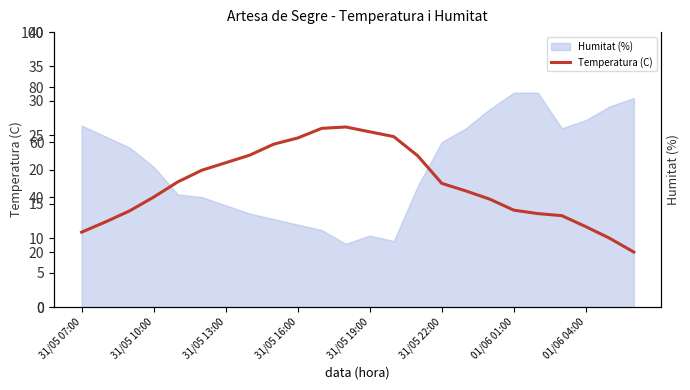

What position from the right is 31/05 07:00?

24